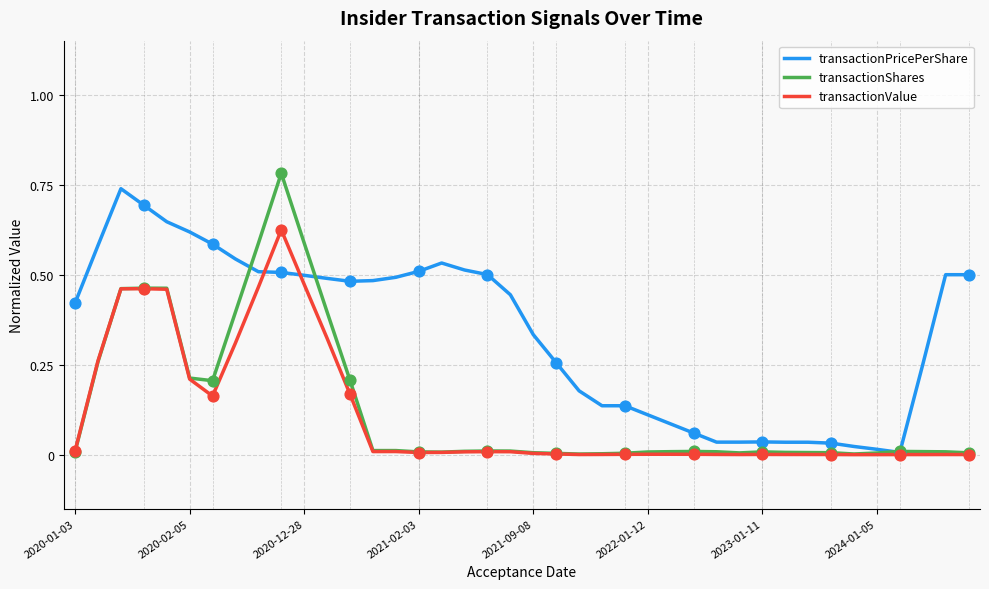

Which series has the largest total across all categories?

transactionPricePerShare